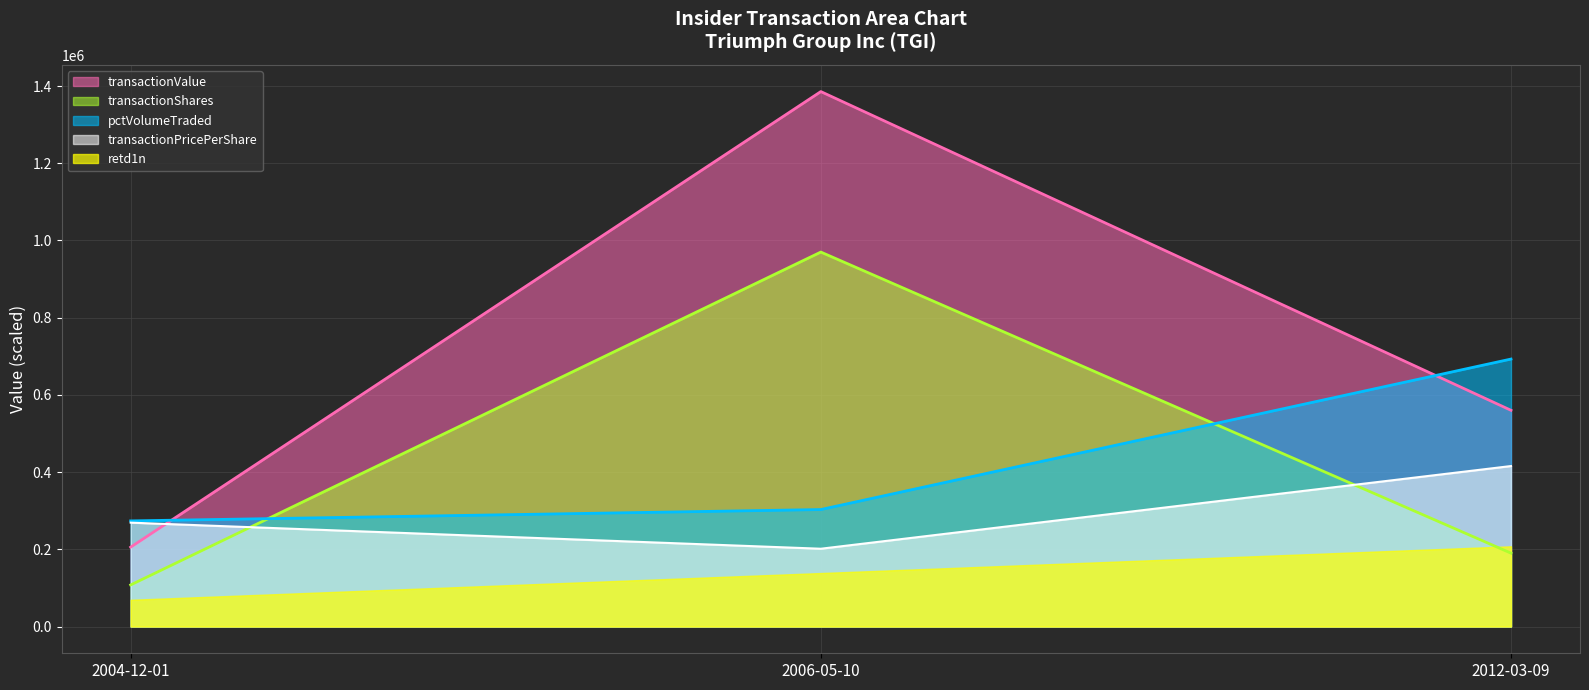

At which label is transactionPricePerShare closest to 308607?

2004-12-01